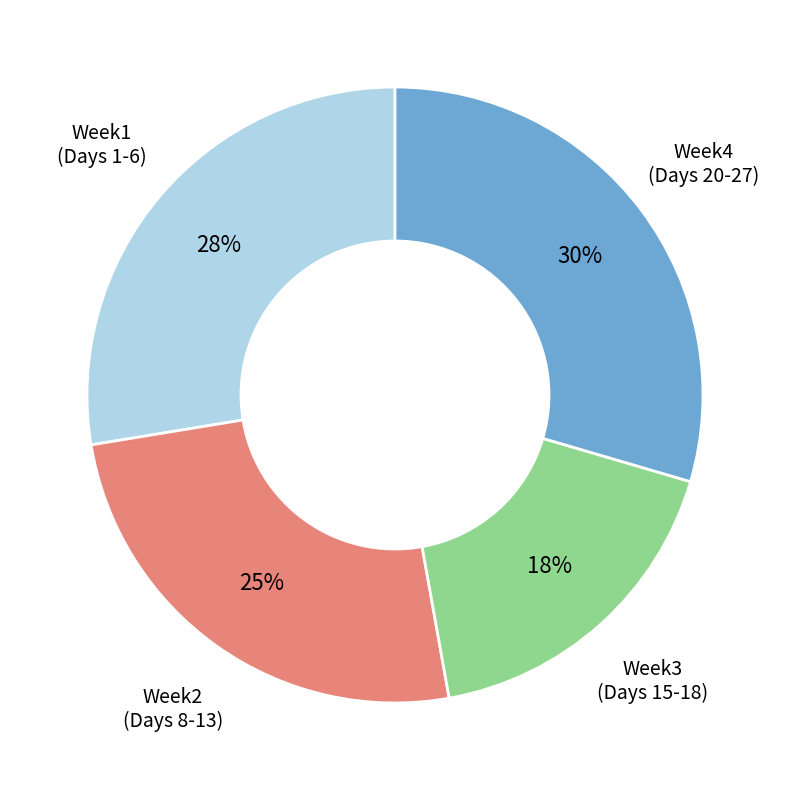

To the nearest percent, what is the difference between the largest and smallest slice percentages?

12%